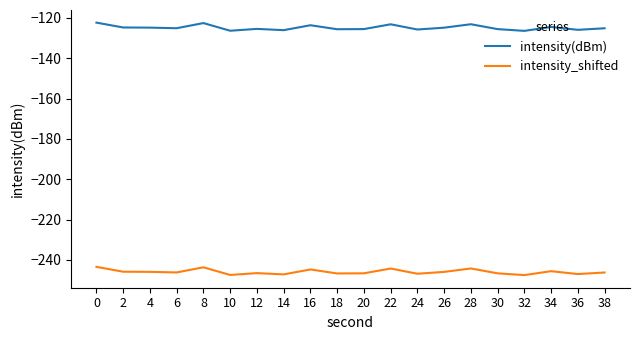

What is the sum of the intensity(dBm) values at 2 and 10?

-251.2